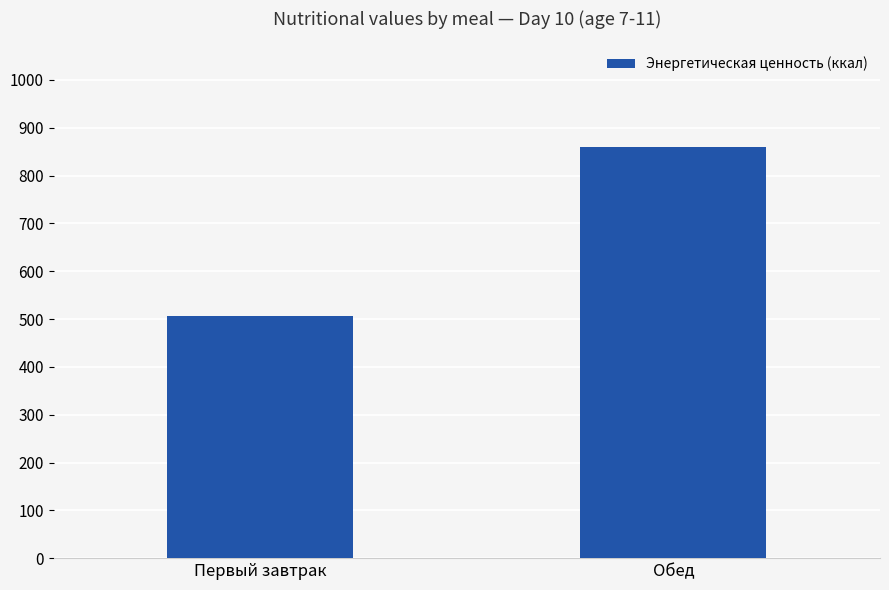

How many values are between 506 and 860?

2